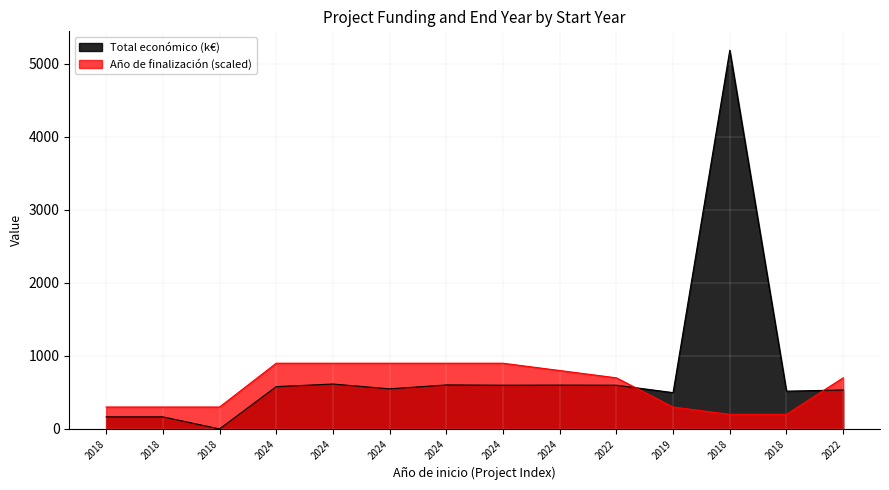

How many lines are shown in the chart?

2